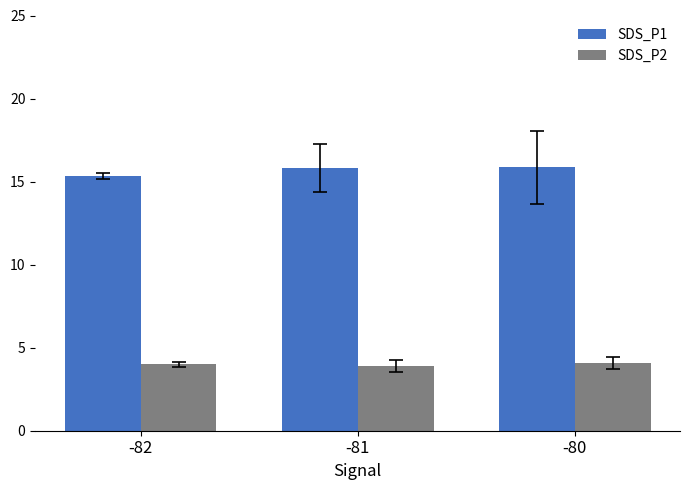

Read the SDS_P2 value at -80.

4.1